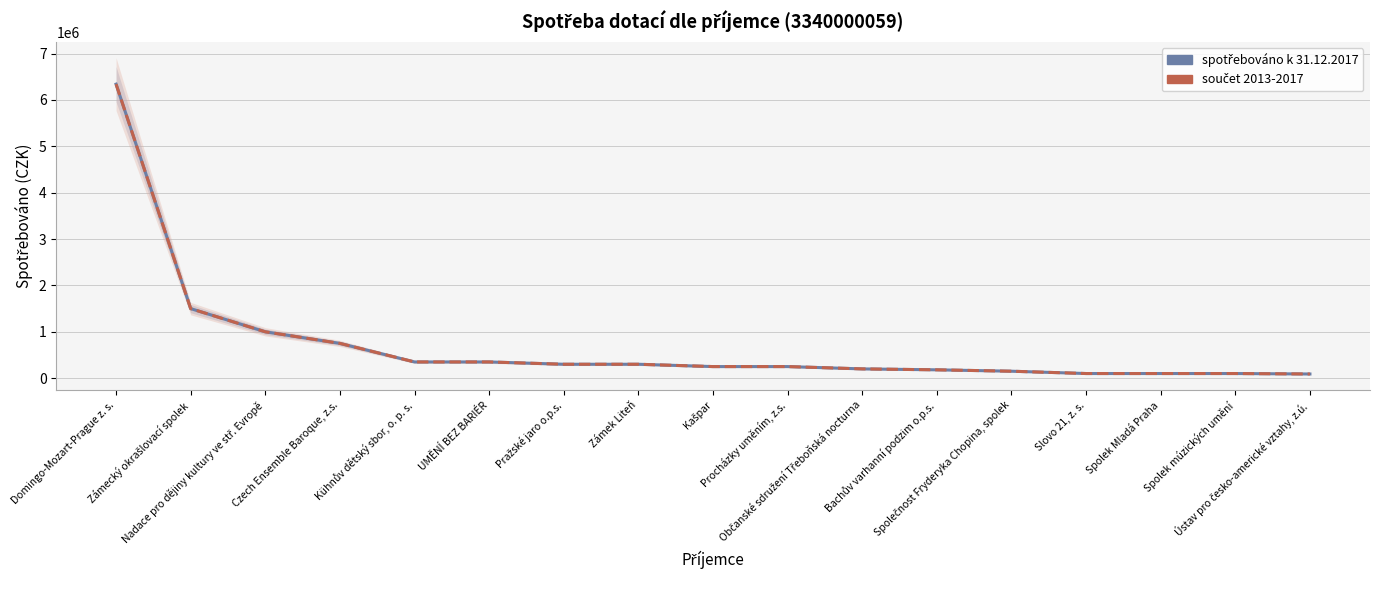

Which category has the highest value across all series?

Domingo-Mozart-Prague z. s.